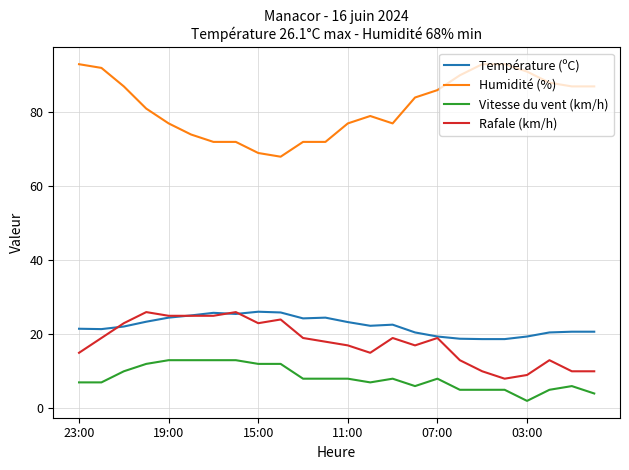

Which series has the largest range (max minus min)?

Humidité (%)